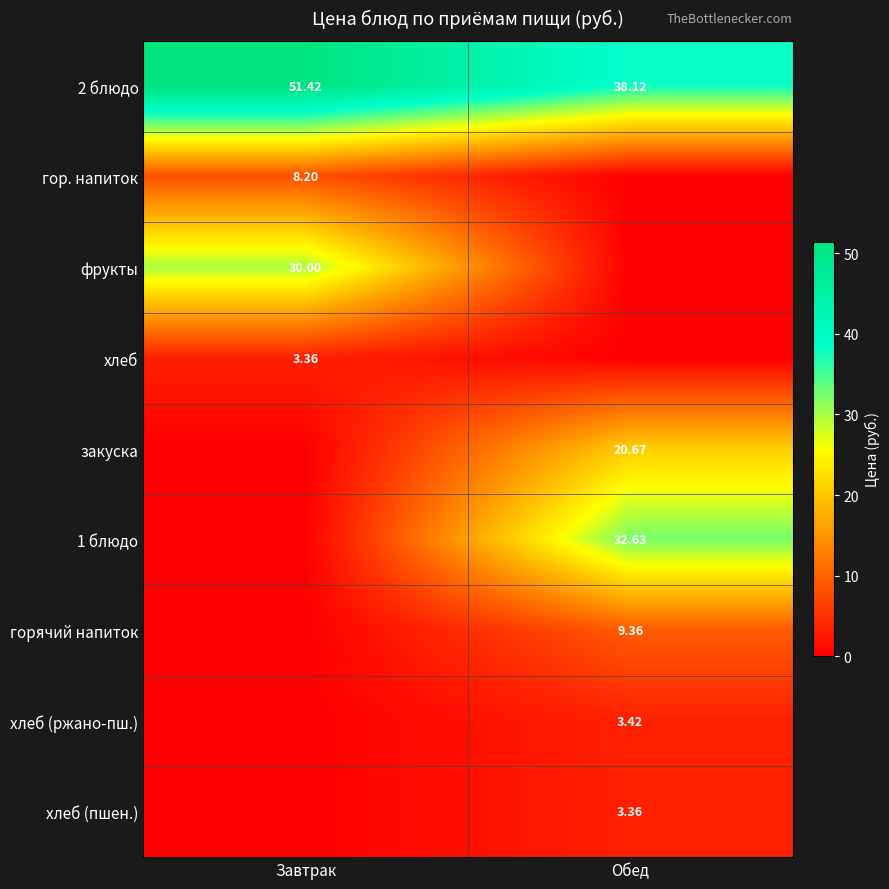

What is the sum of all хлеб (ржано-пш.) values?

3.4